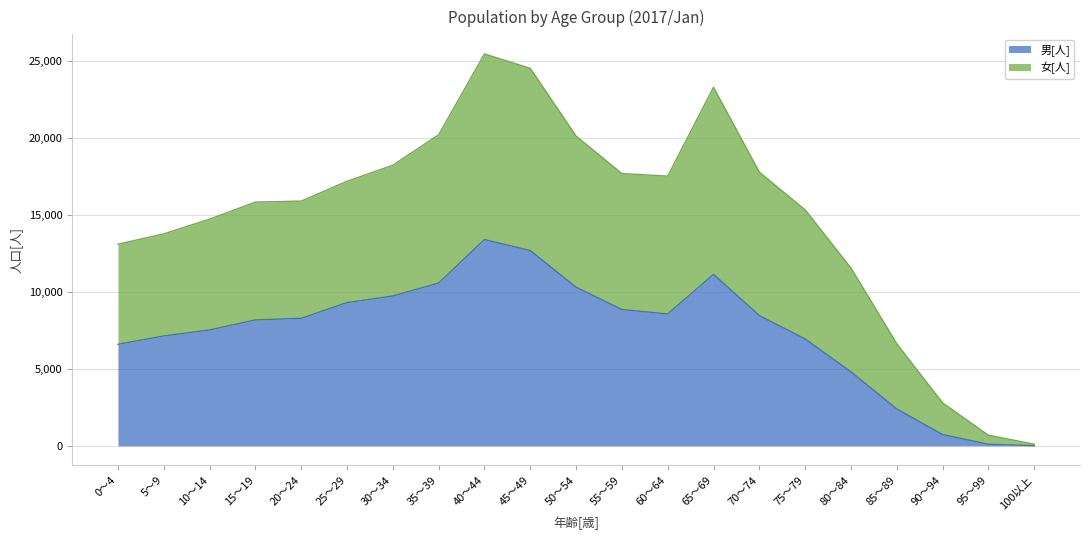

What is the difference between the maximum and minimum values in the 男[人] series?

13380